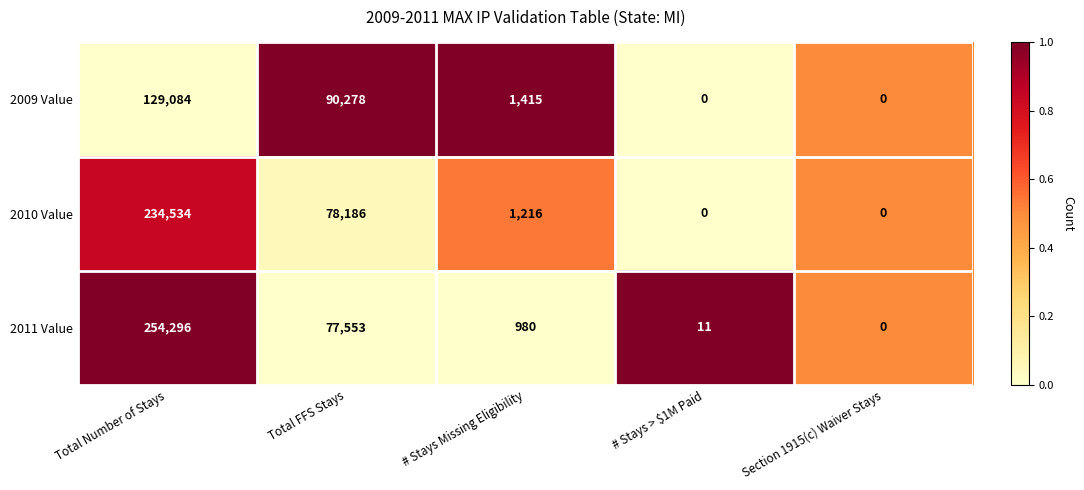

Rank the series by their average value, from lowest to highest.

2009 Value, 2010 Value, 2011 Value